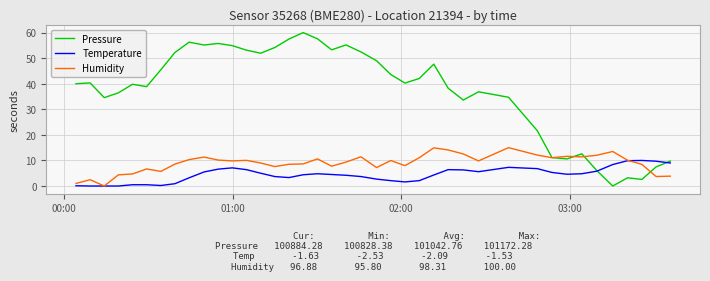

List the series in order of their peak value, highest first.

Pressure, Humidity, Temperature